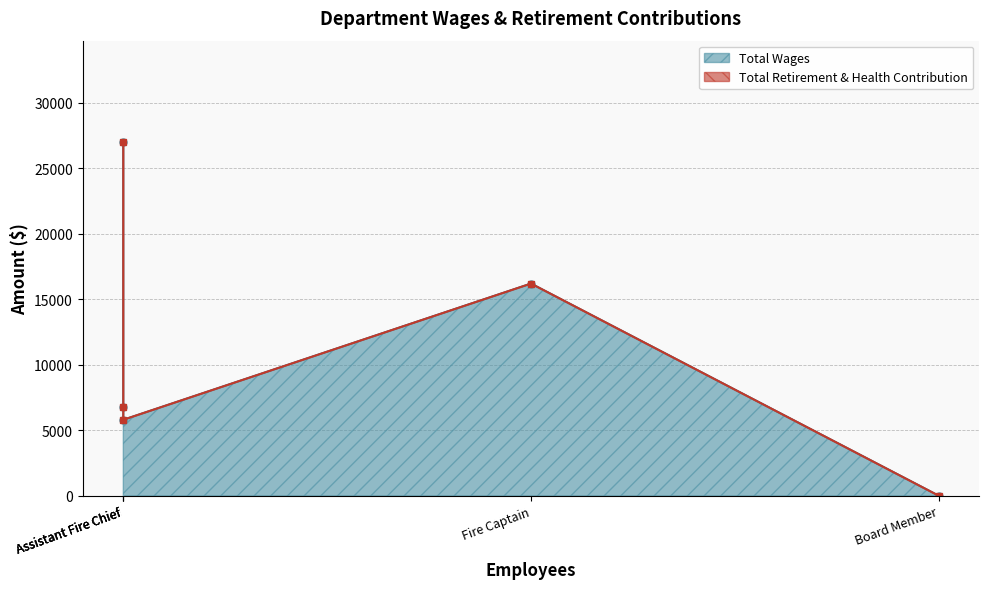

Which series has the largest range (max minus min)?

Total Wages